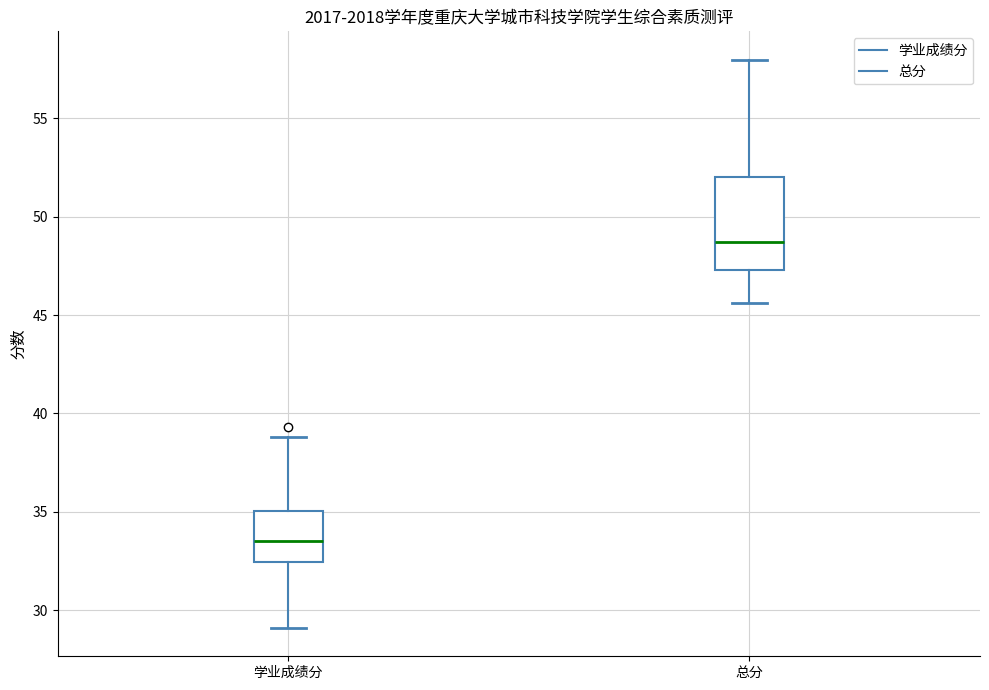

Reading left to right, read every box against the y-axis: the position of its median line, the range the box covers, and the ends of its whiskers. The values are not printed on the chart, so give them approximately, as read against the axis.

学业成绩分: median 33.5, box 32.5 to 35.0, whiskers 29.0 to 39.0
总分: median 48.5, box 47.5 to 52.0, whiskers 45.5 to 58.0